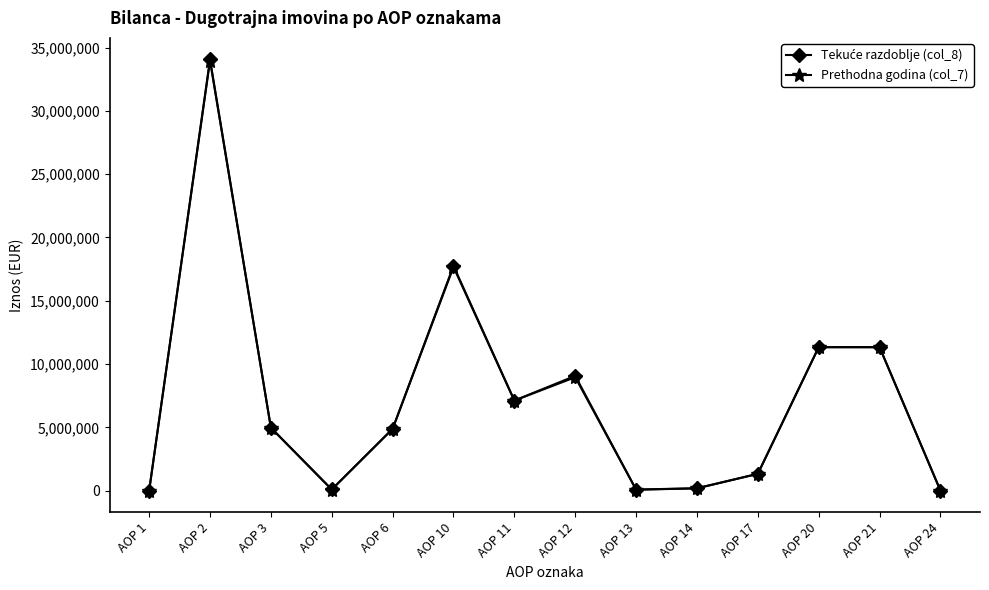

What is the maximum value for Prethodna godina (col_7)?

33967042